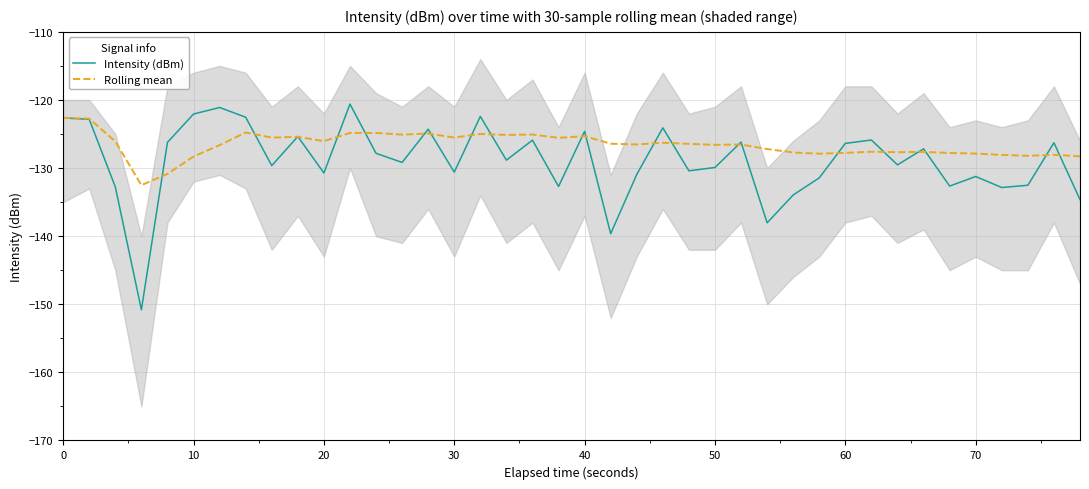

The Intensity (dBm) series shows -49.6 at 10. True or false?

False